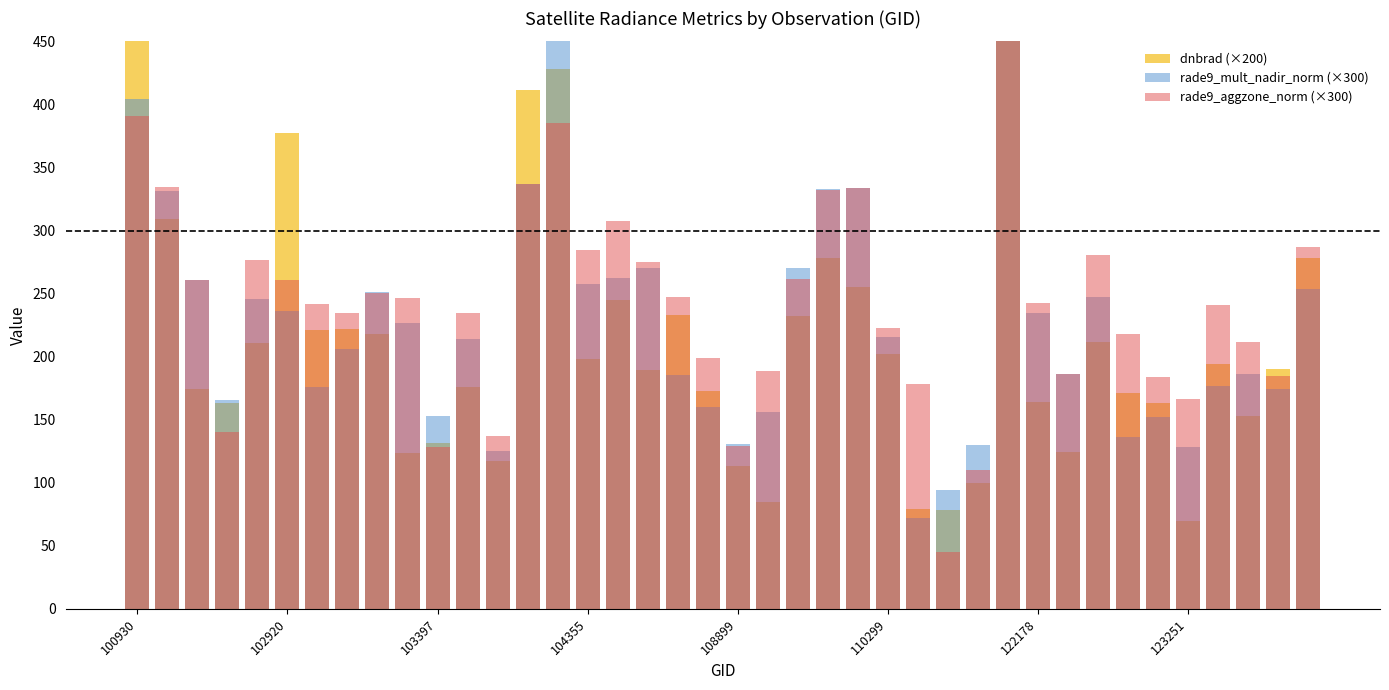

How many categories are shown in the chart?

40